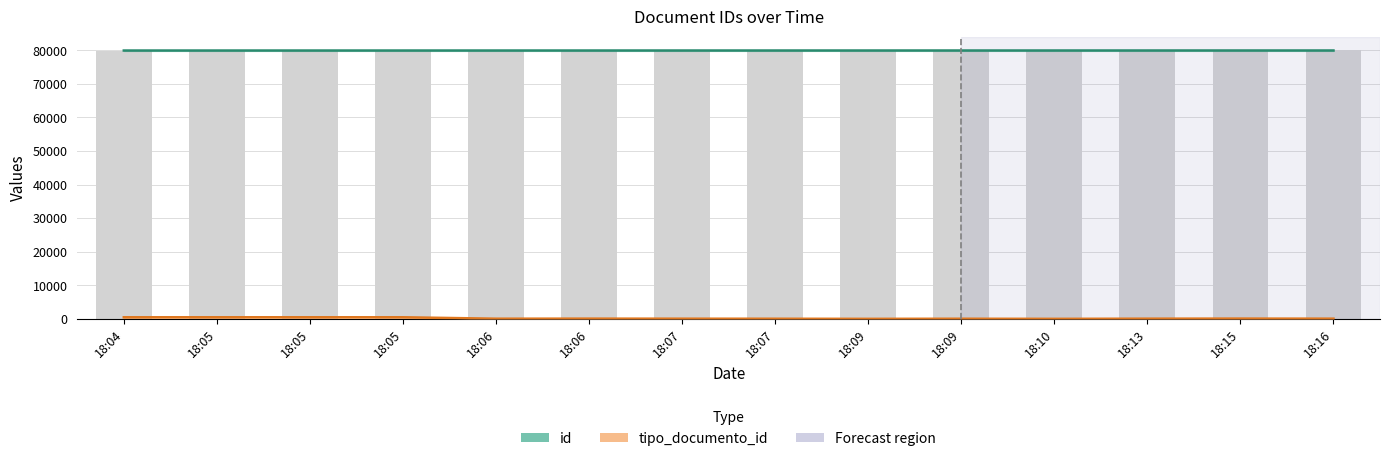

The tipo_documento_id series shows 895 at 18:05. True or false?

False